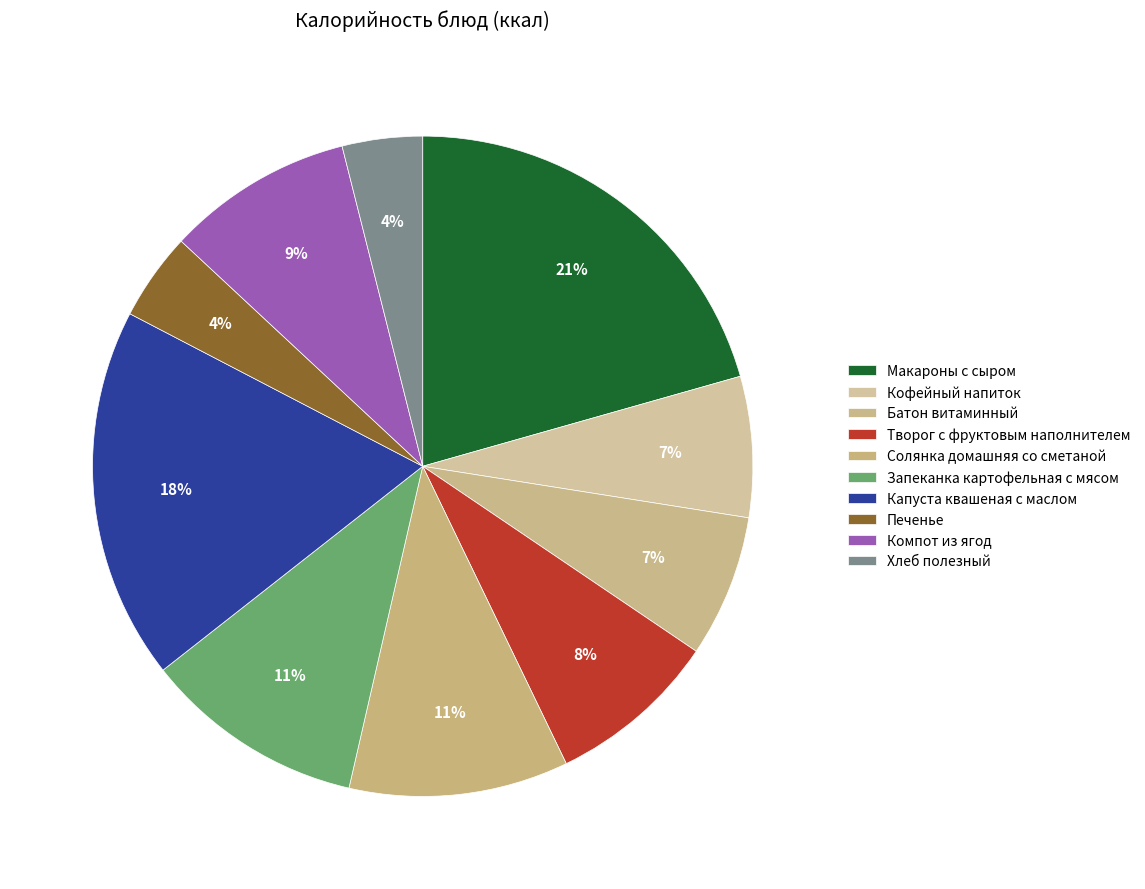

How many segments does this pie chart have?

10